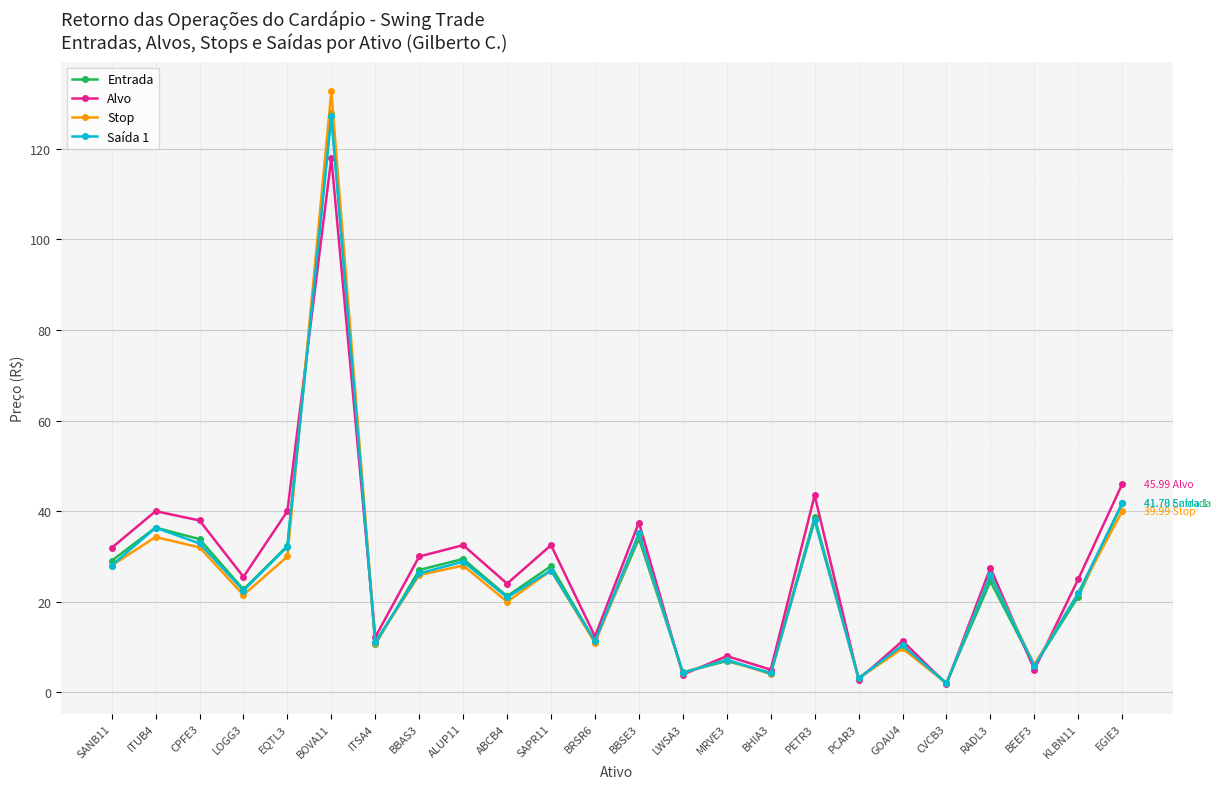

What is the minimum value shown in the chart?

1.8